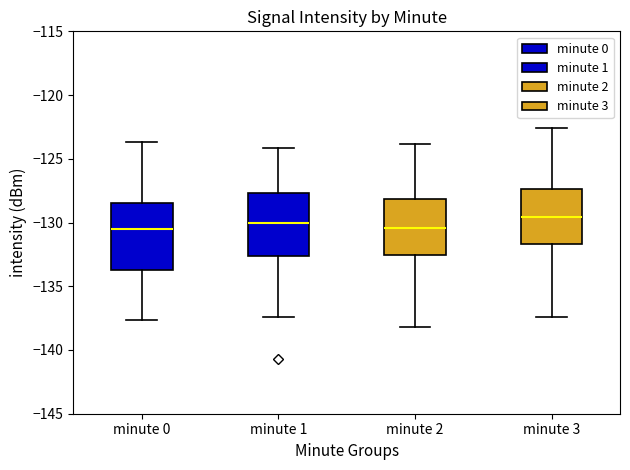

Reading left to right, transcribe this box plot: for each box, give where its median line is, the range the box spans, and where its two whiskers end, as read against the y-axis. The values are not printed on the chart, so give them approximately, as read against the axis.

minute 0: median -130.5, box -134.0 to -128.5, whiskers -137.5 to -123.5
minute 1: median -130.0, box -132.5 to -127.5, whiskers -137.5 to -124.0
minute 2: median -130.5, box -132.5 to -128.0, whiskers -138.0 to -124.0
minute 3: median -129.5, box -131.5 to -127.5, whiskers -137.5 to -122.5